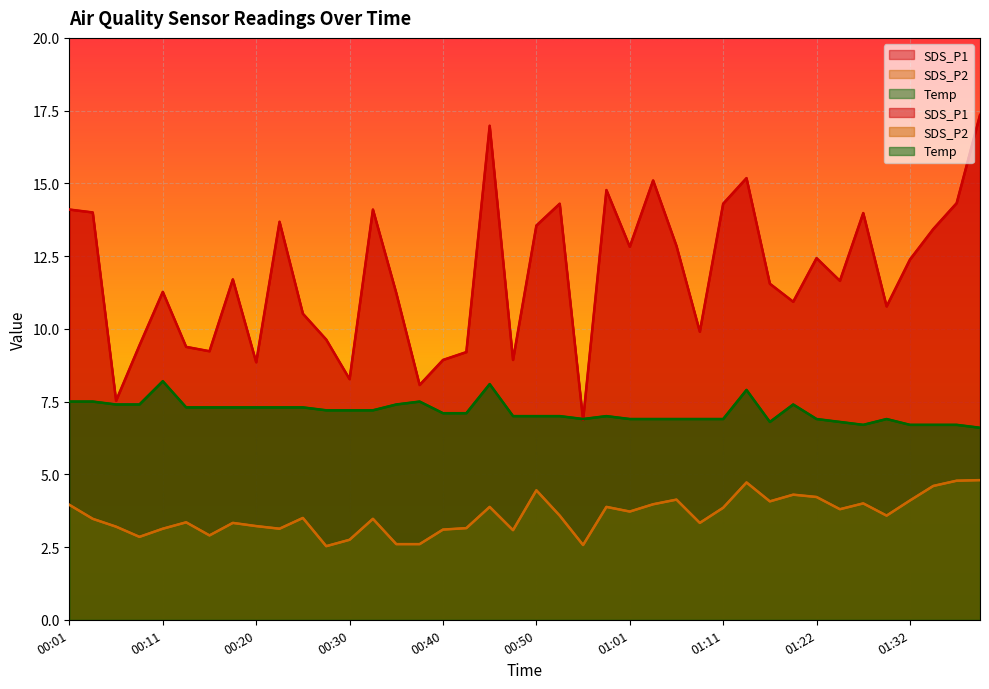

What is the lowest value of the SDS_P1 series?

6.9